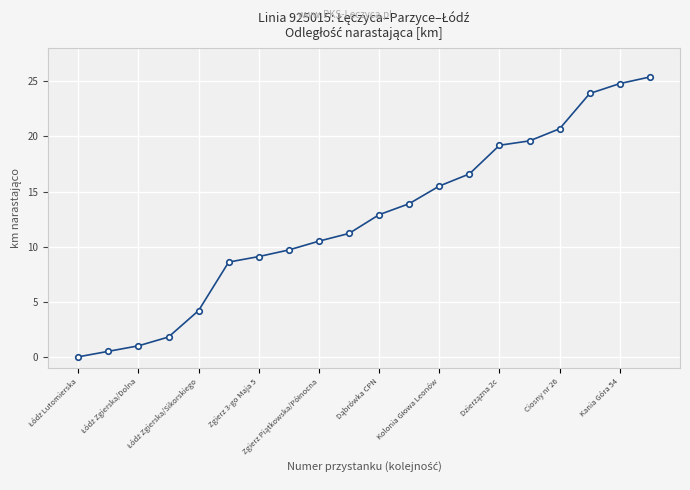

What is the greatest value displayed?

25.4